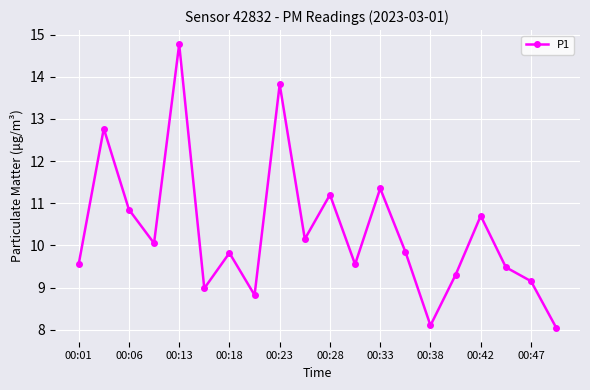

What is the average value?

10.3